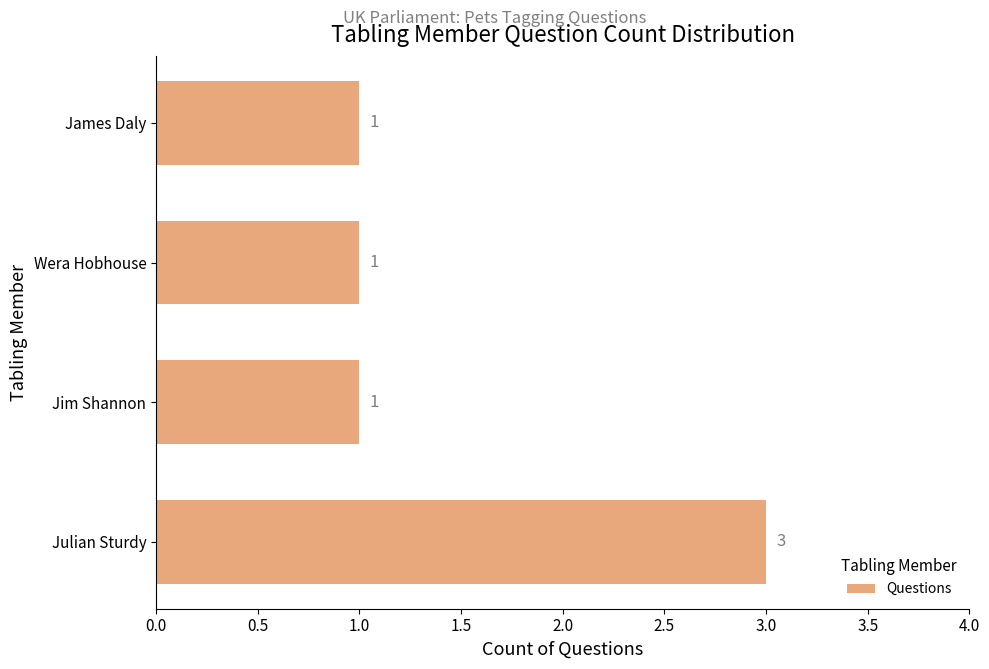

Reading bottom to top, list all the values displayed in this chart.

Julian Sturdy=3	Jim Shannon=1	Wera Hobhouse=1	James Daly=1